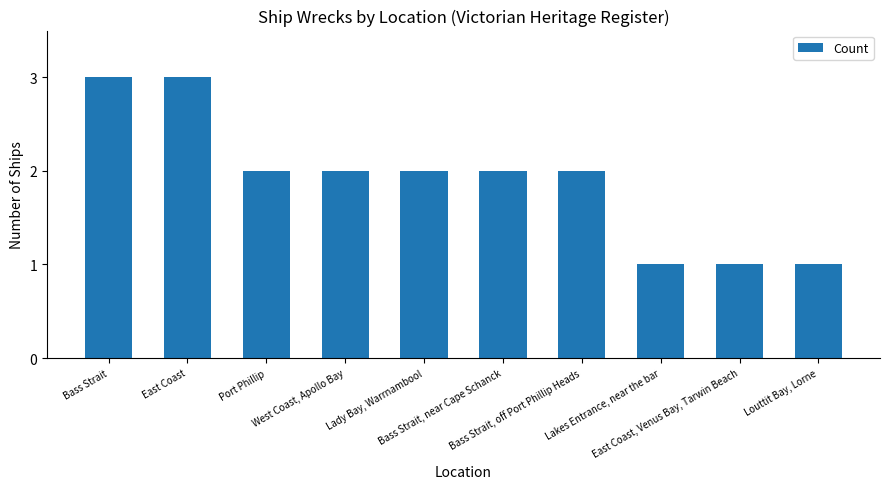

What is the greatest value displayed?

3